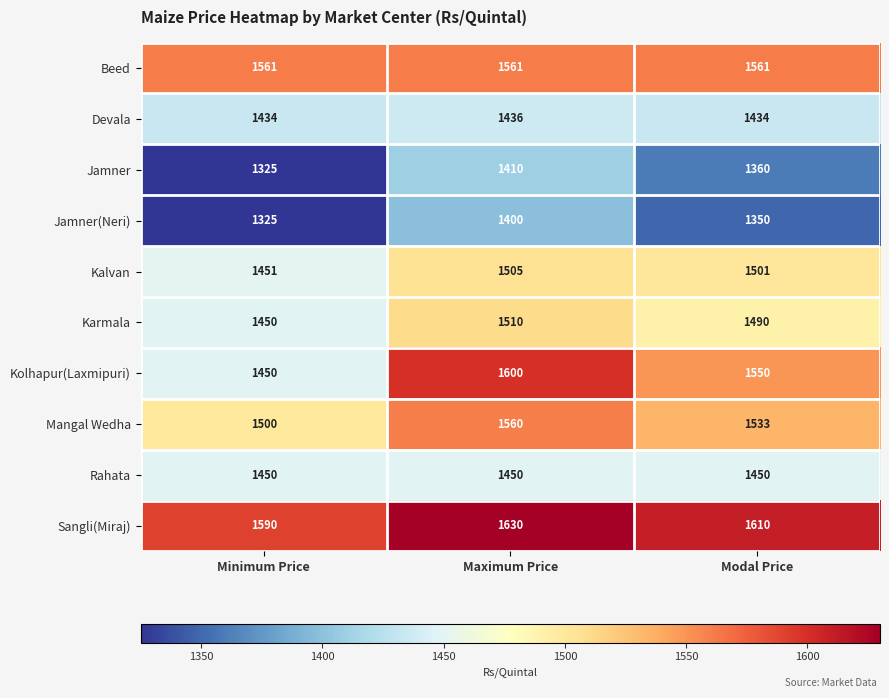

At which category is the sum across all series the highest?

Maximum Price